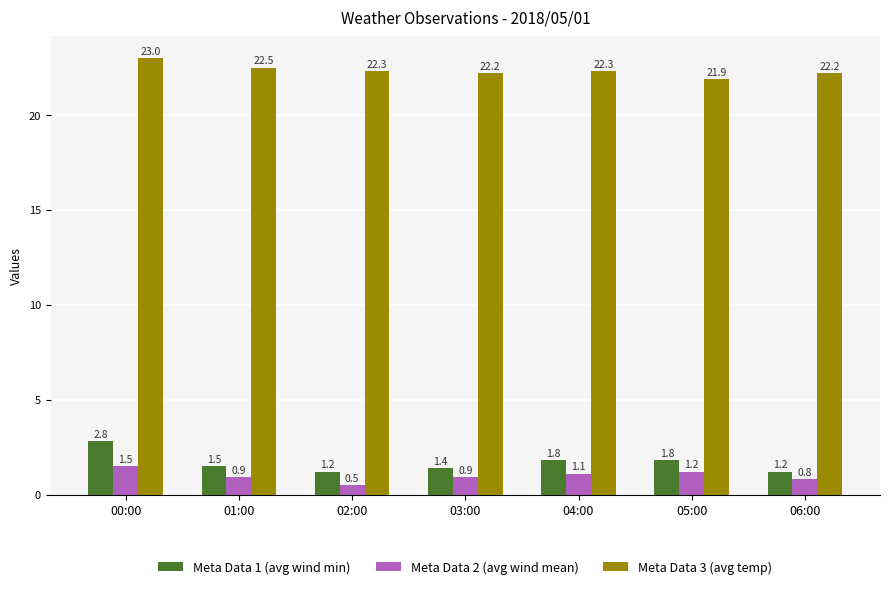

Which series has the widest spread of values?

Meta Data 1 (avg wind min)